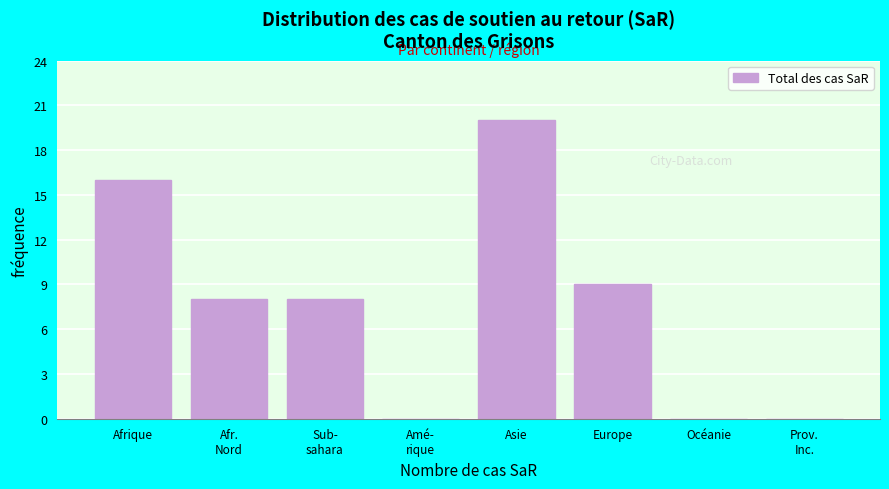

What is the sum of all values?

61